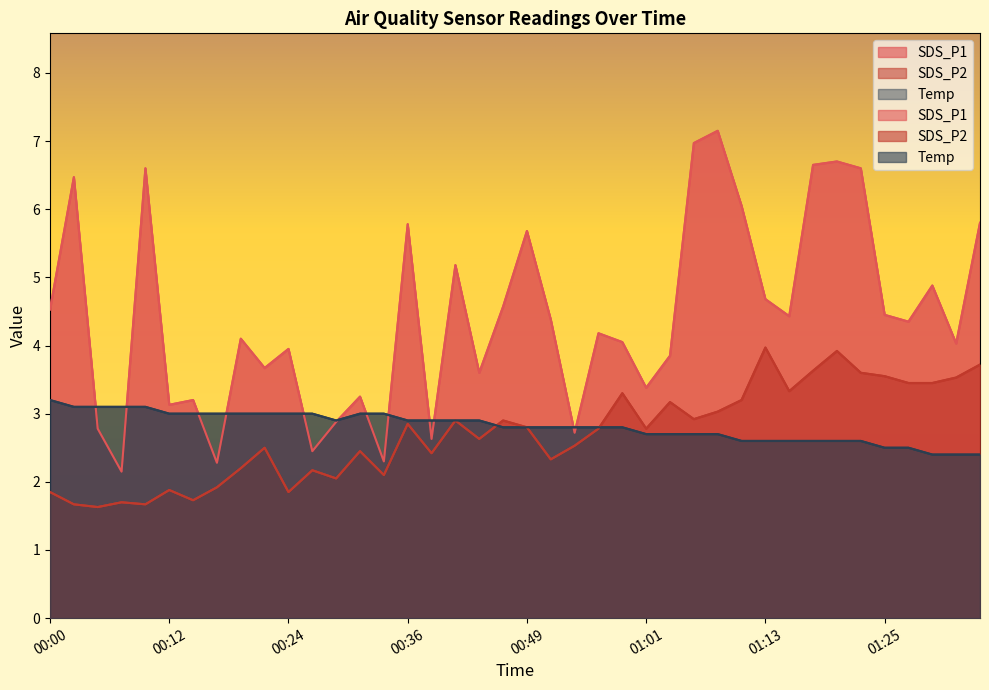

Between 00:31 and 01:15, which series saw the biggest shift?

SDS_P1